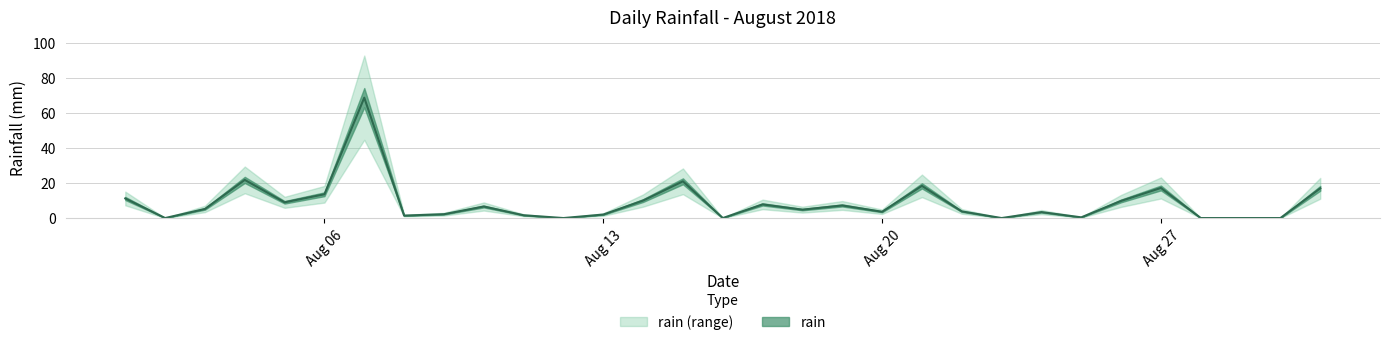

What is the ratio of the value at 2018-08-19 to the value at 2018-08-17?

0.9